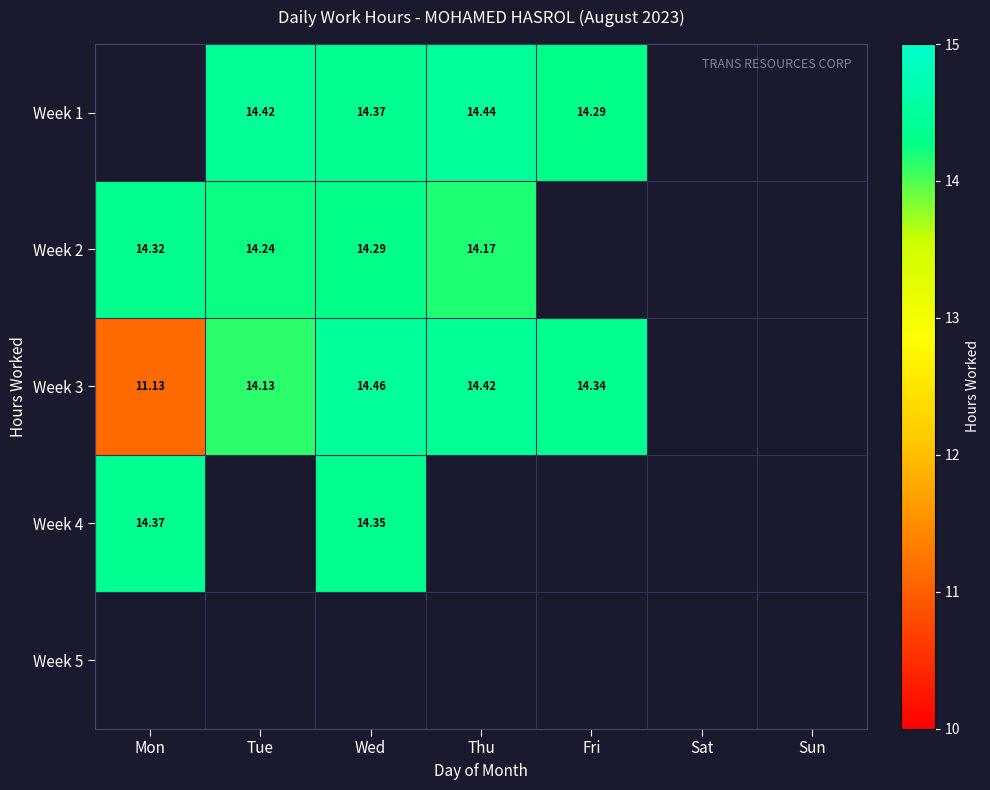

How many categories are shown in the chart?

7